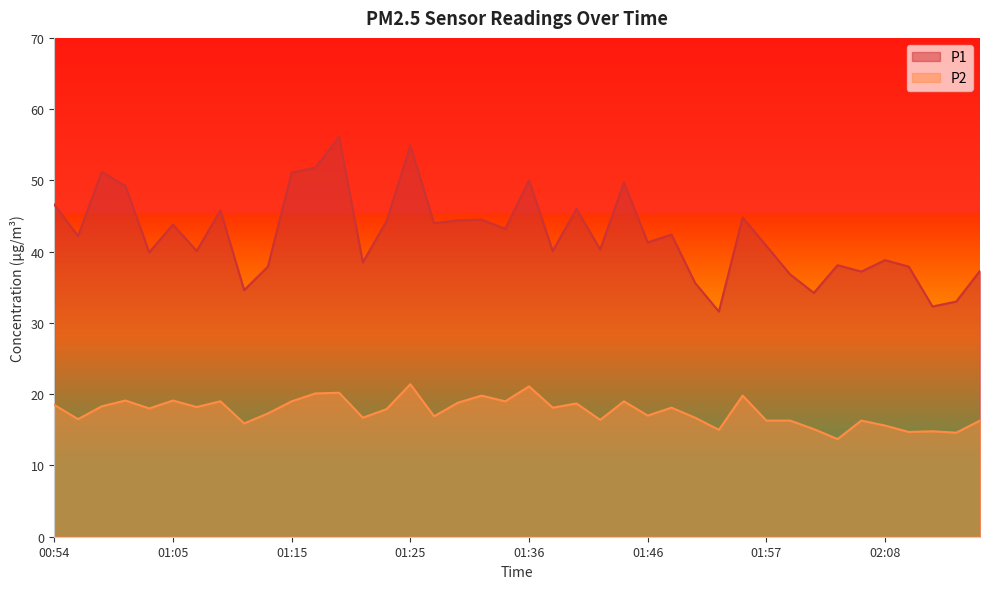

Which series has the largest range (max minus min)?

P1